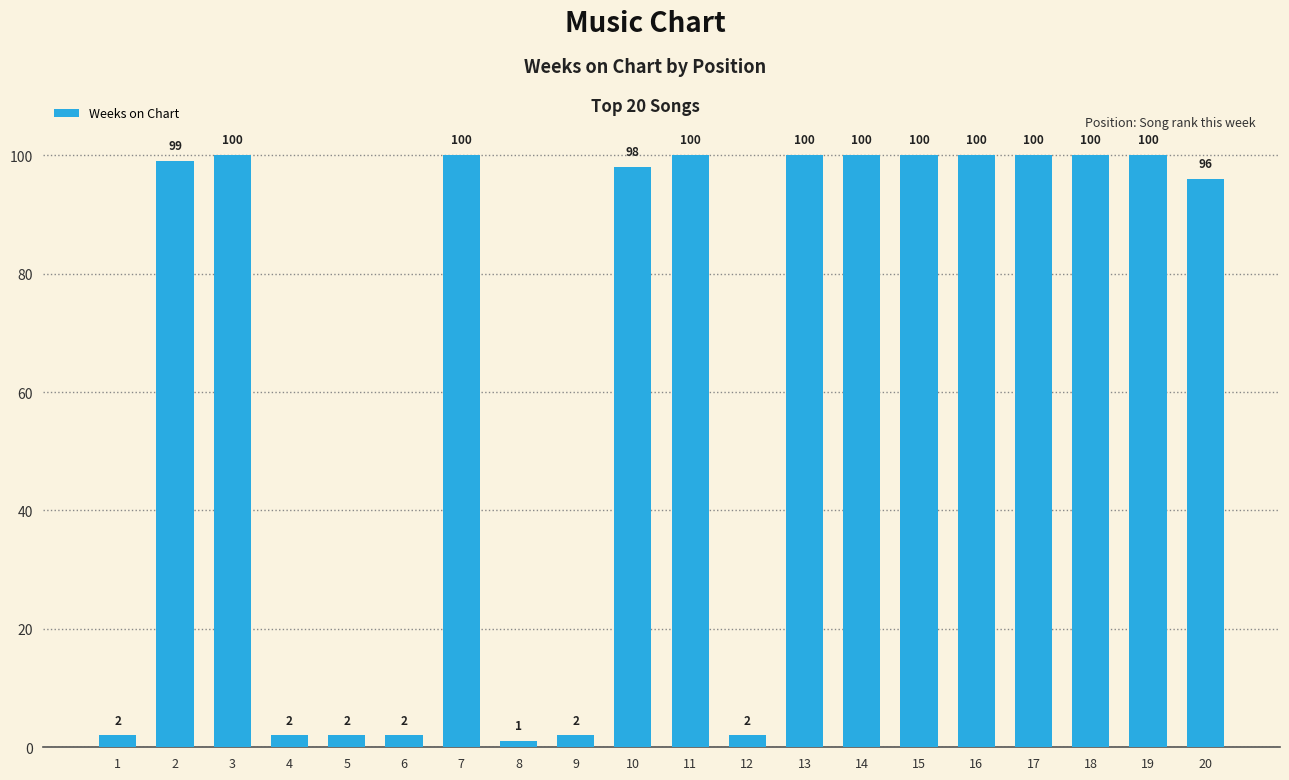

What is the minimum value shown in the chart?

1